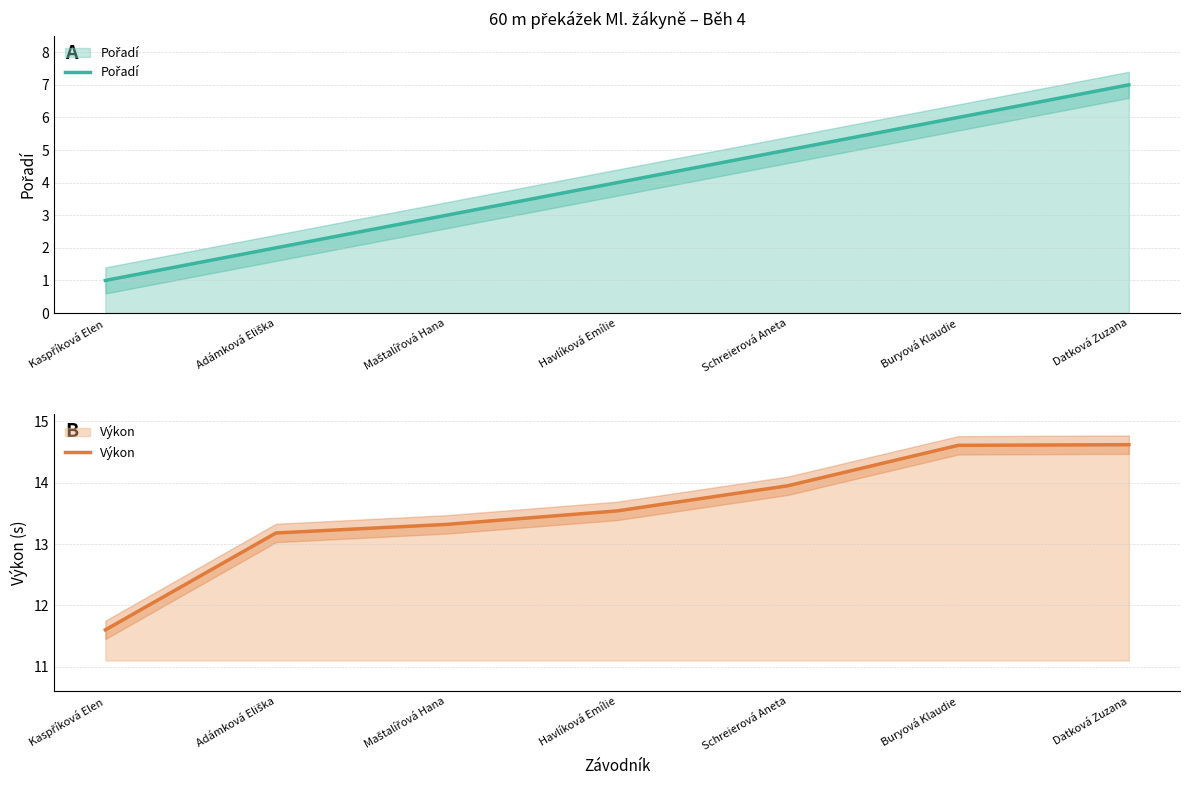

At which label does Pořadí reach its minimum?

Kaspříková Elen